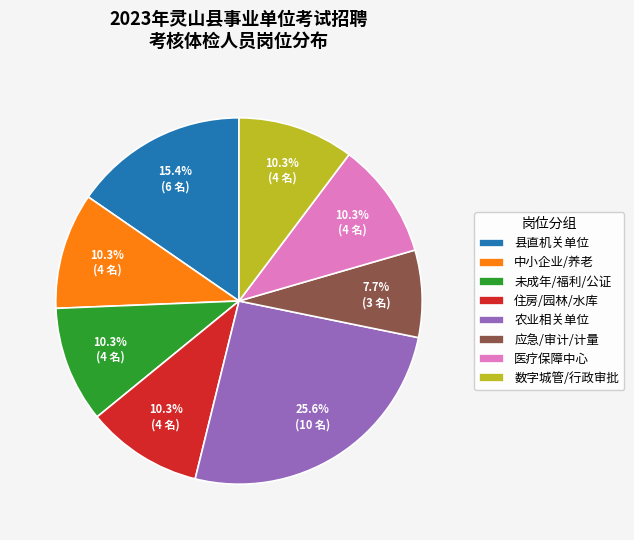

How many segments does this pie chart have?

8